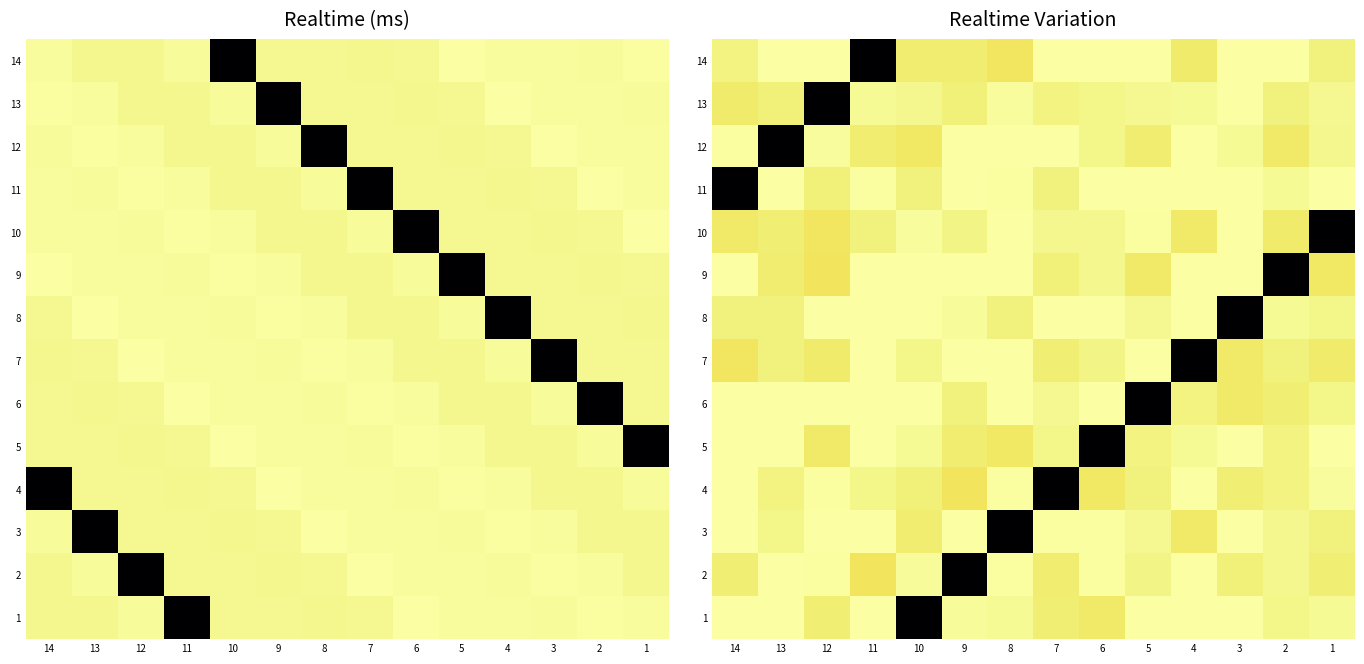

What is the sum of all 14 values?

81361071.9